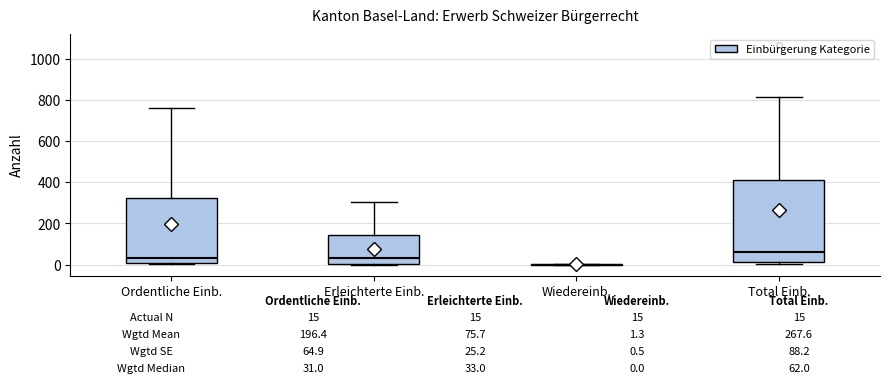

Which box is the tallest, from its lower edge to its upper edge?

Total Einb.